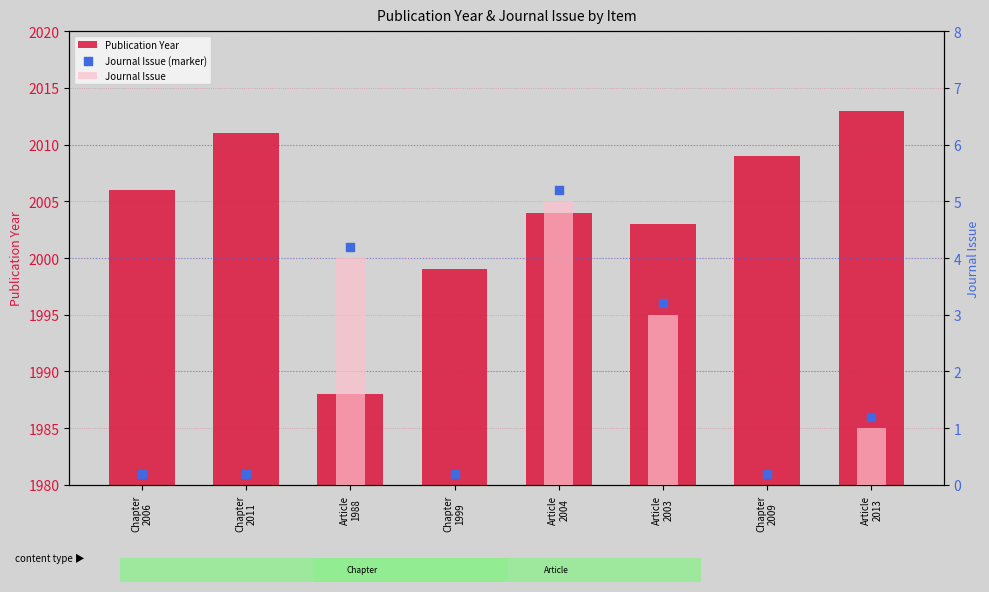

Which series has the widest spread of Y values?

Publication Year